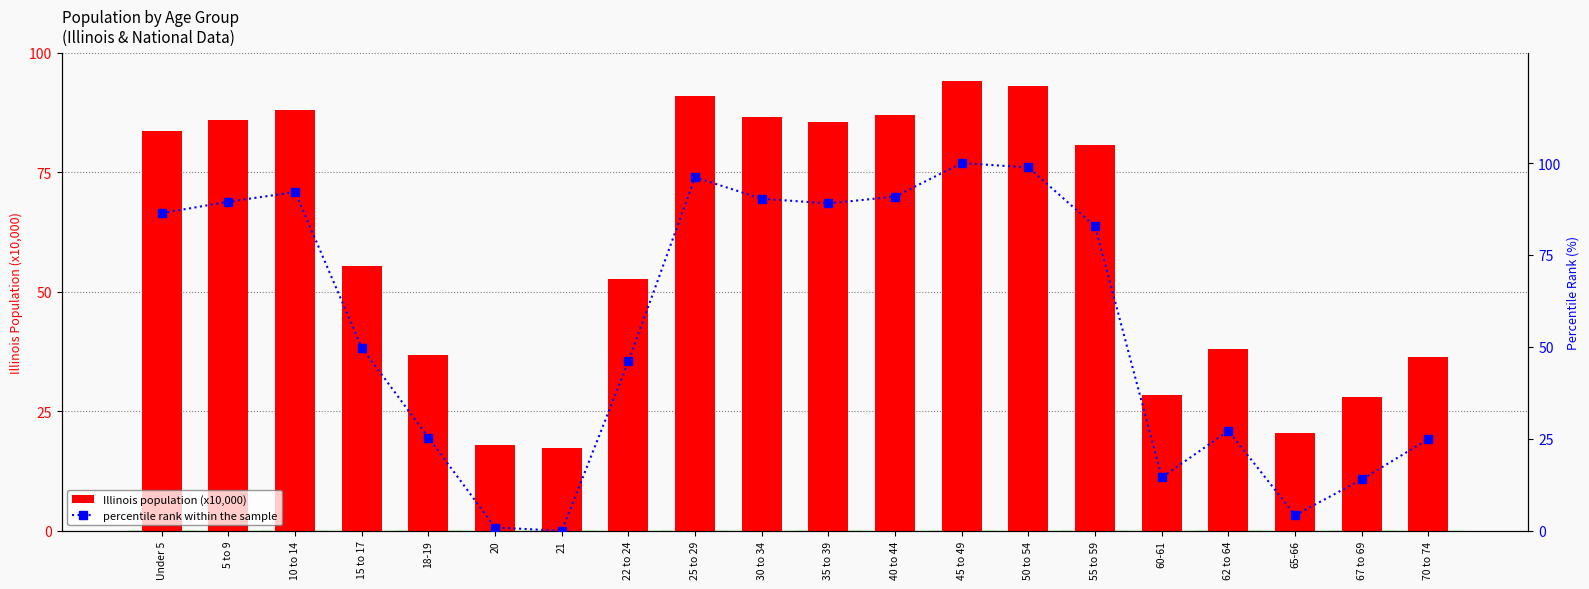

At which category does the chart reach its minimum across all series?

21